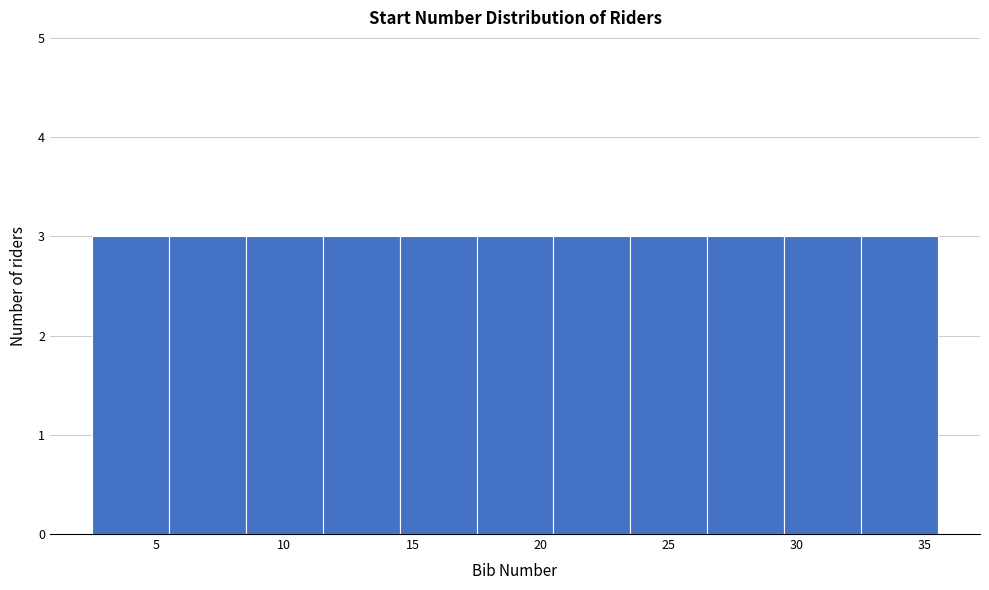

What is the height of the bar covering 20.5 to 23.5 on the x-axis? The values are not printed on the chart, so give them approximately, as read against the axis.

3